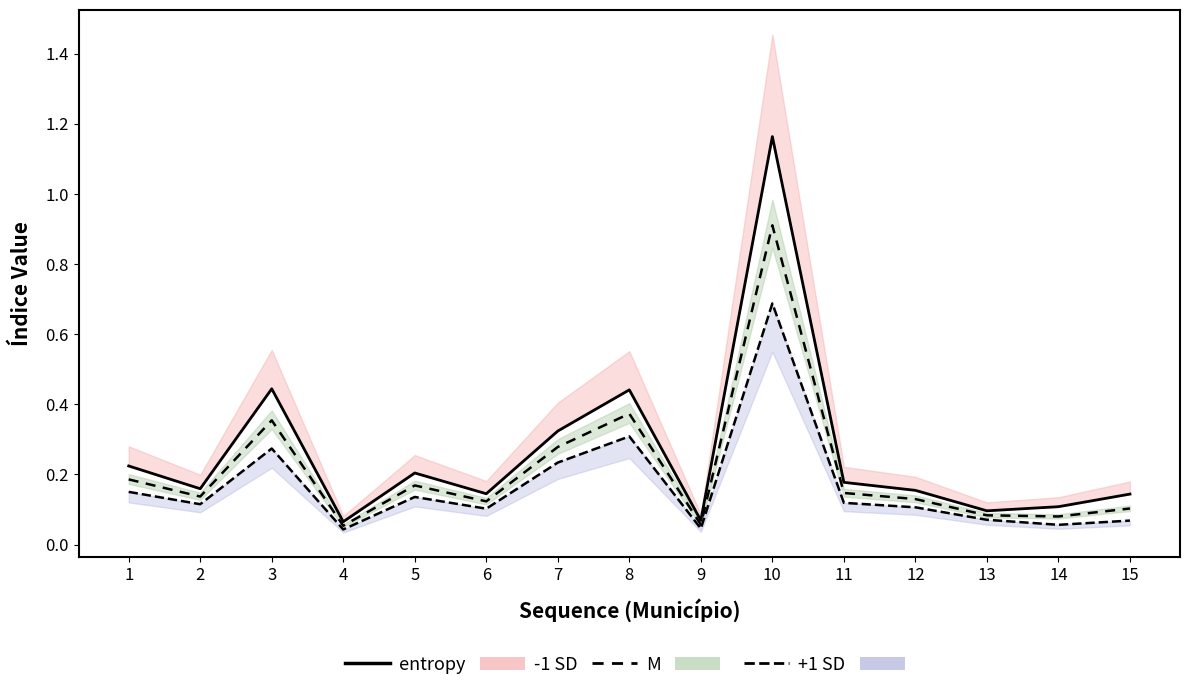

What is the sum of the entropy M values at 11 and 6?

0.3